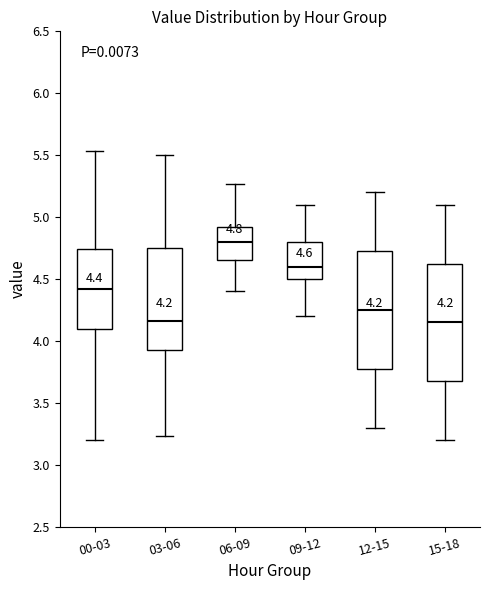

Which box's median line is the highest?

06-09